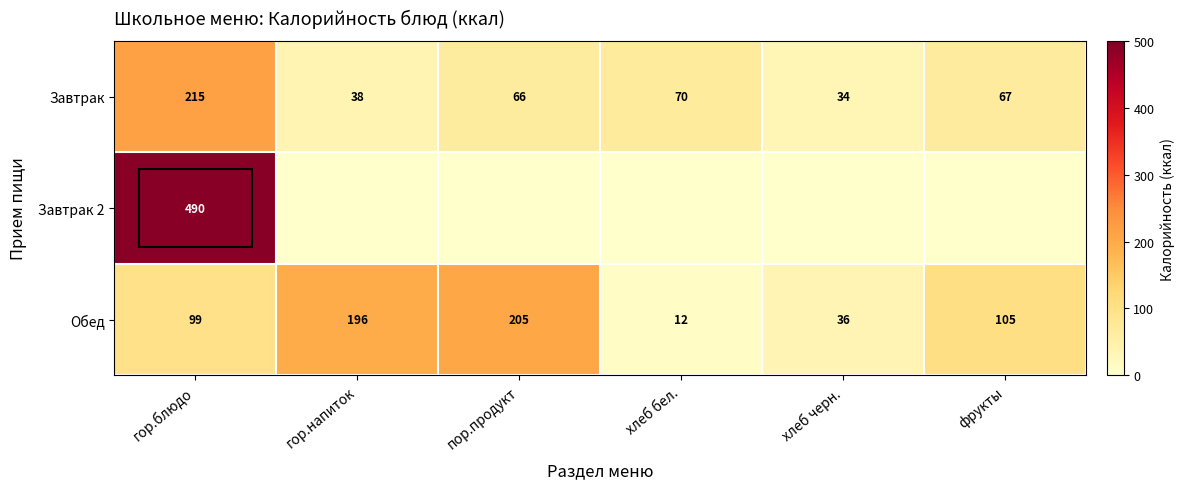

Rank the categories by Завтрак value from lowest to highest.

хлеб черн., гор.напиток, пор.продукт, фрукты, хлеб бел., гор.блюдо